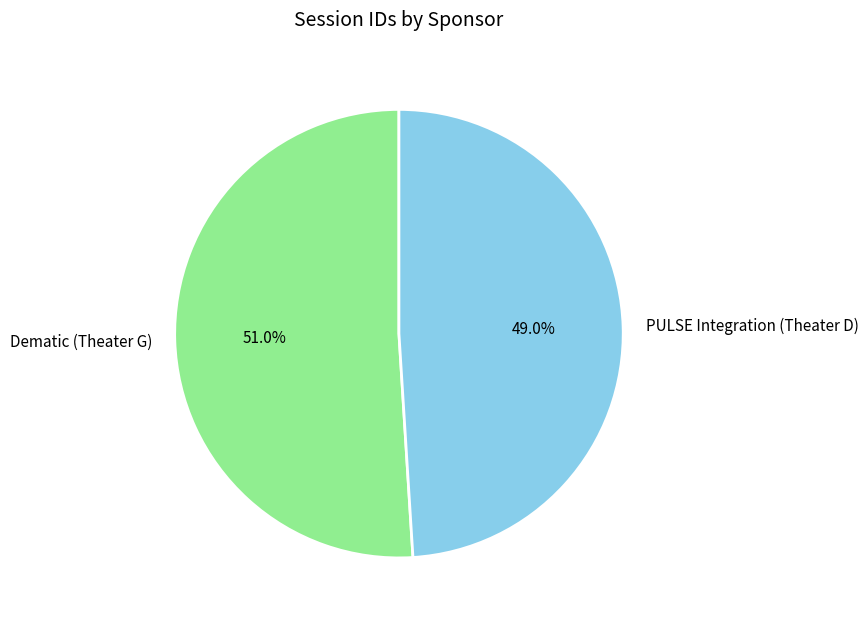

How many segments does this pie chart have?

2